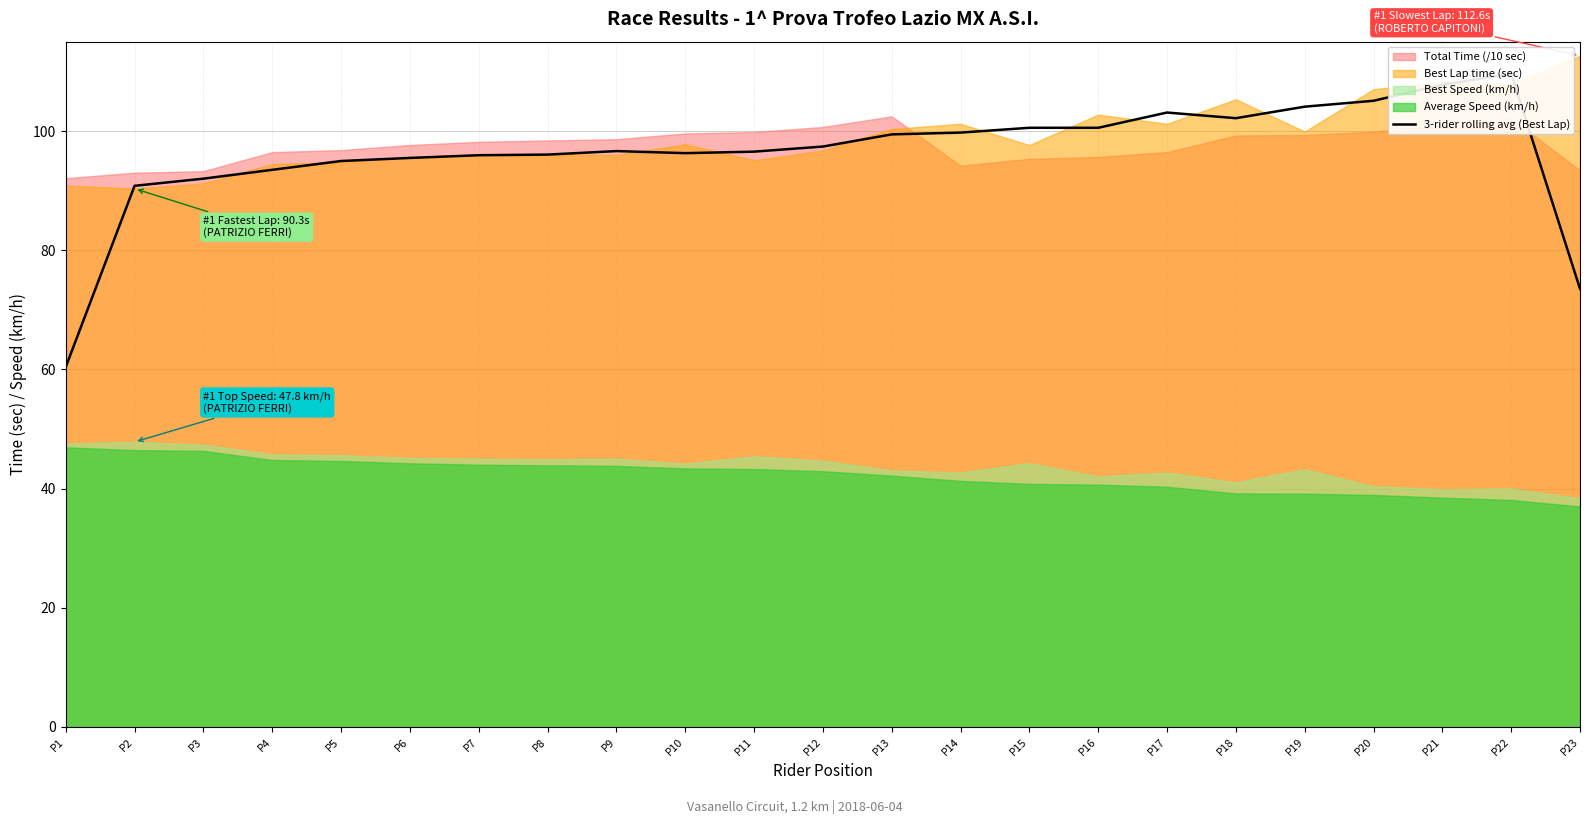

Reading left to right, list all the values displayed in this chart.

P1=60.4	P2=90.8	P3=92.0	P4=93.5	P5=95.0	P6=95.5	P7=95.9	P8=96.0	P9=96.6	P10=96.3	P11=96.5	P12=97.4	P13=99.4	P14=99.7	P15=100.5	P16=100.5	P17=103.1	P18=102.2	P19=104.1	P20=105.1	P21=107.8	P22=109.6	P23=73.5